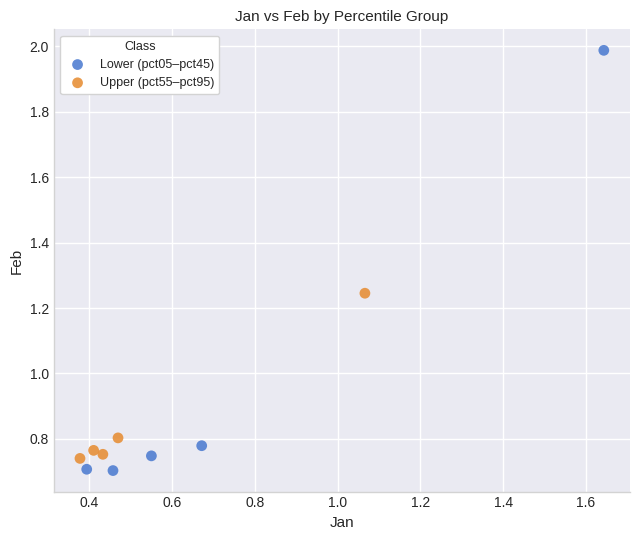

Which series contains the highest Y value?

Lower (pct05–pct45)